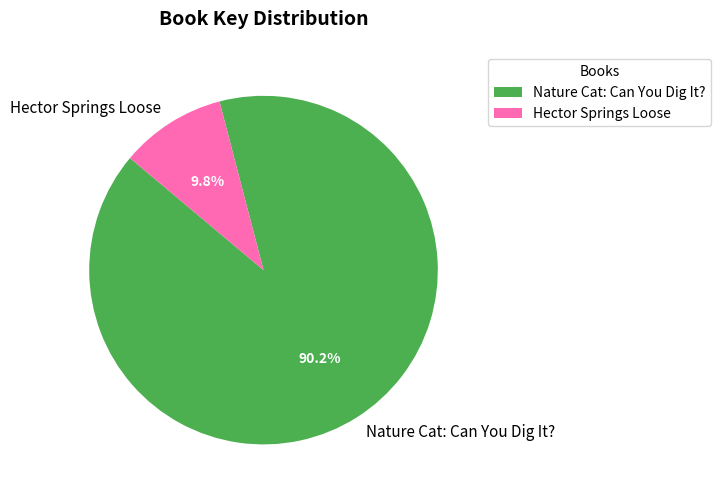

The Nature Cat: Can You Dig It? slice represents 90% of the pie. True or false?

True